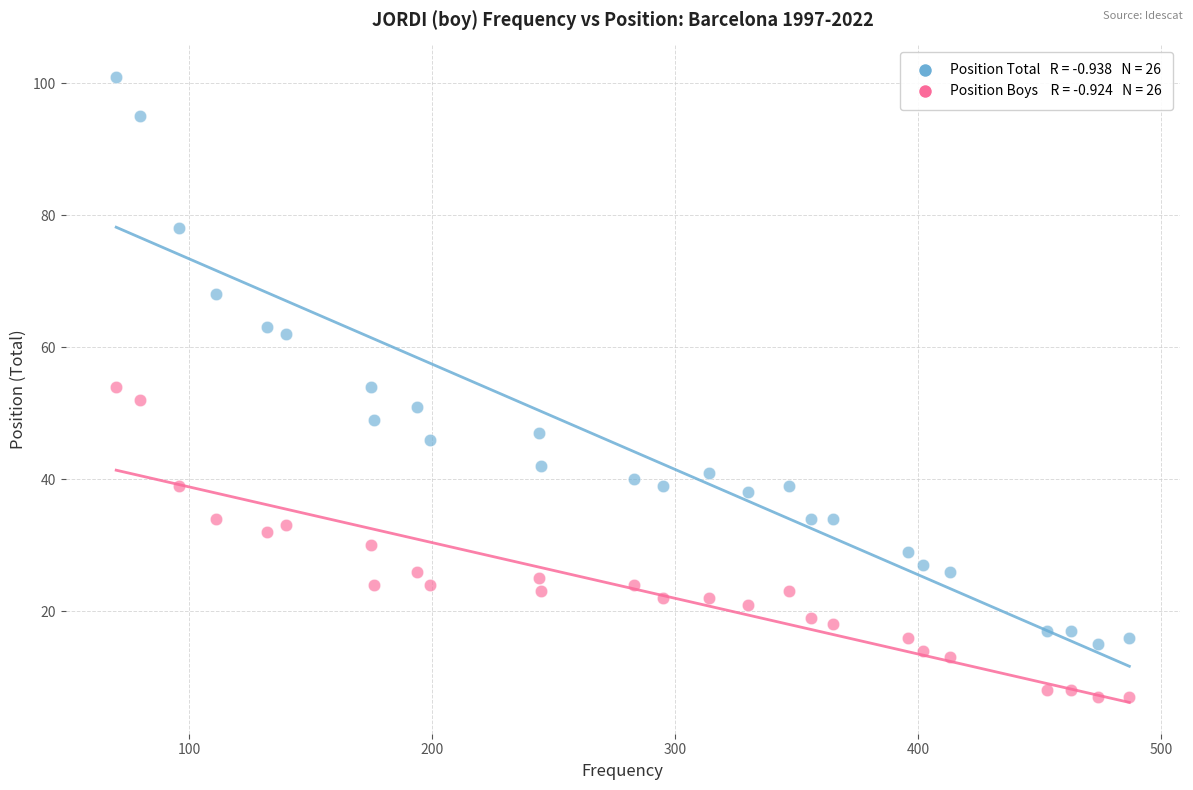

Across all data points, what is the range of X values (max minus min)?

417